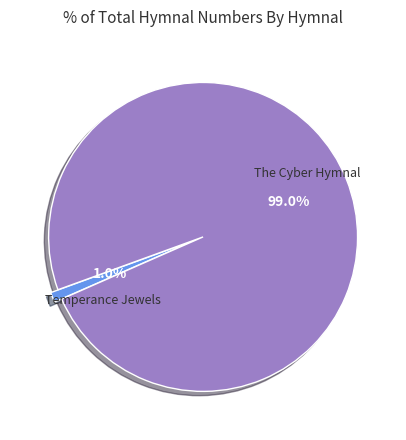

Is there any slice that represents more than half of the pie?

Yes